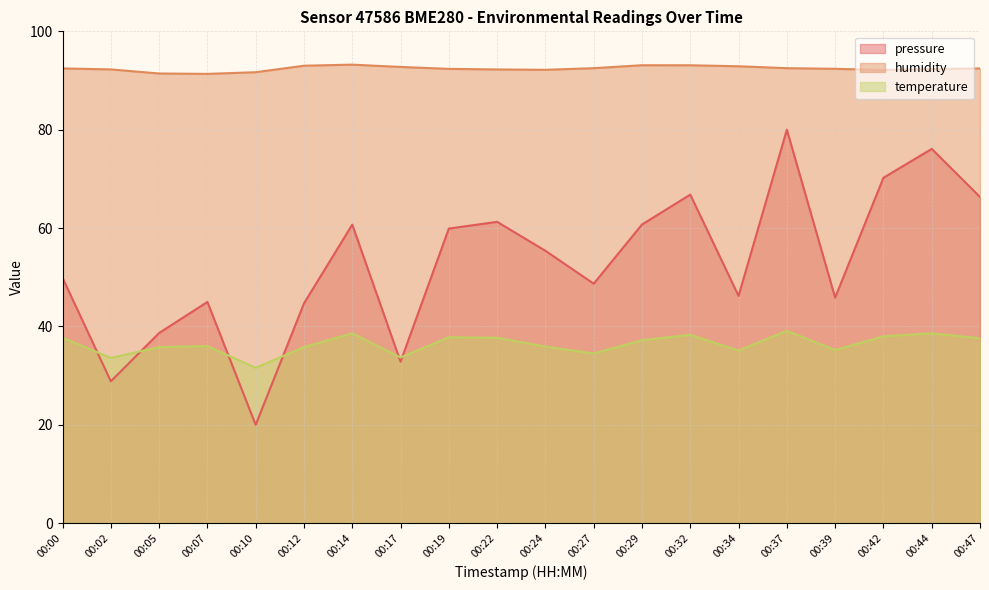

Does the chart have visible grid lines?

Yes